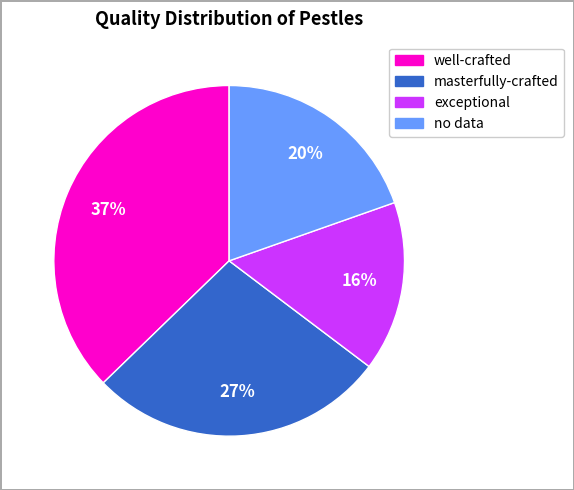

To the nearest percent, what is the average slice percentage?

25%